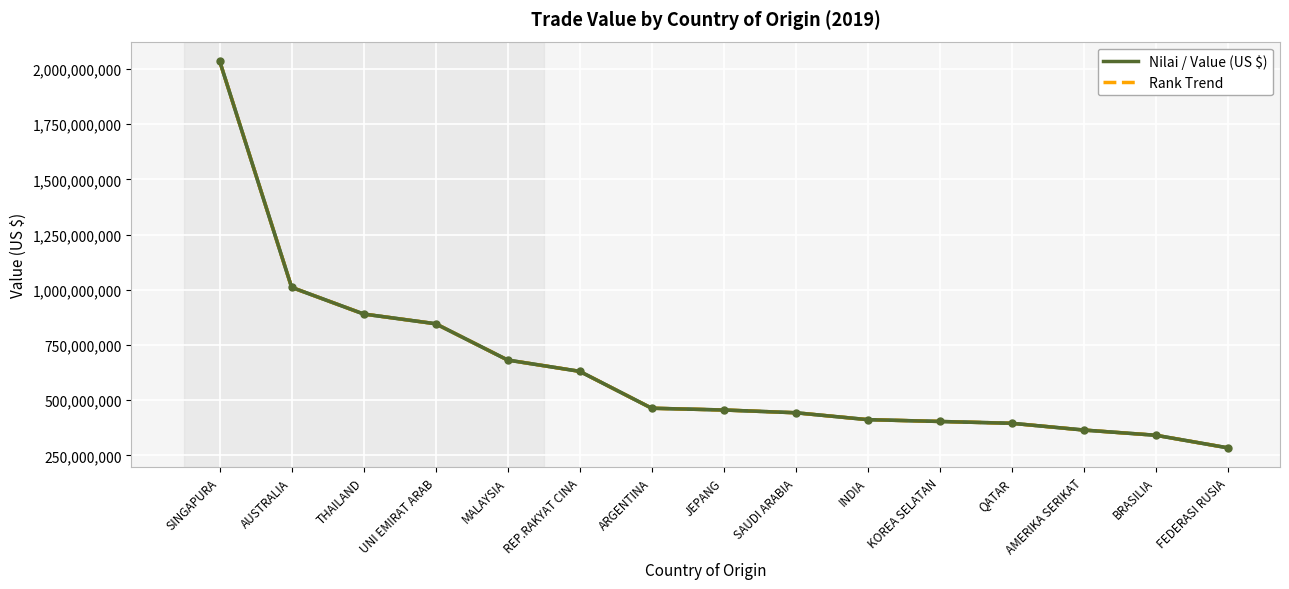

Is the value of Rank Trend at KOREA SELATAN greater than the value of Nilai / Value (US $) at THAILAND?

No